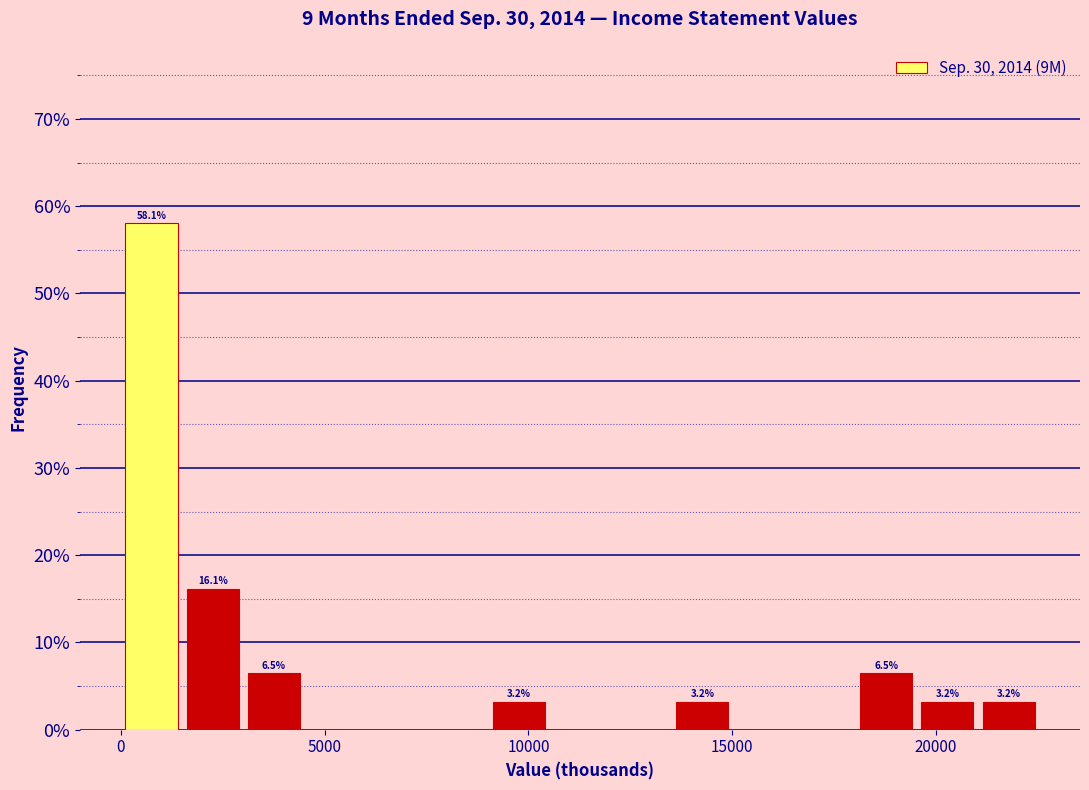

Read against the x-axis, roughly where is the centre of the tallest bar?

1000